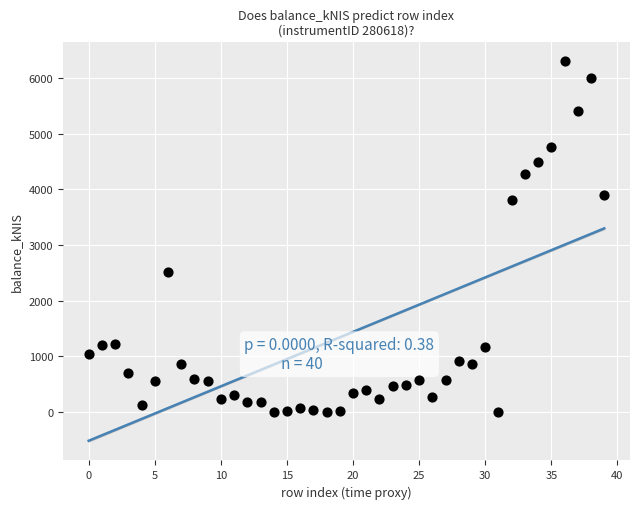

What is the range of Y values (max minus min)?

6302.4